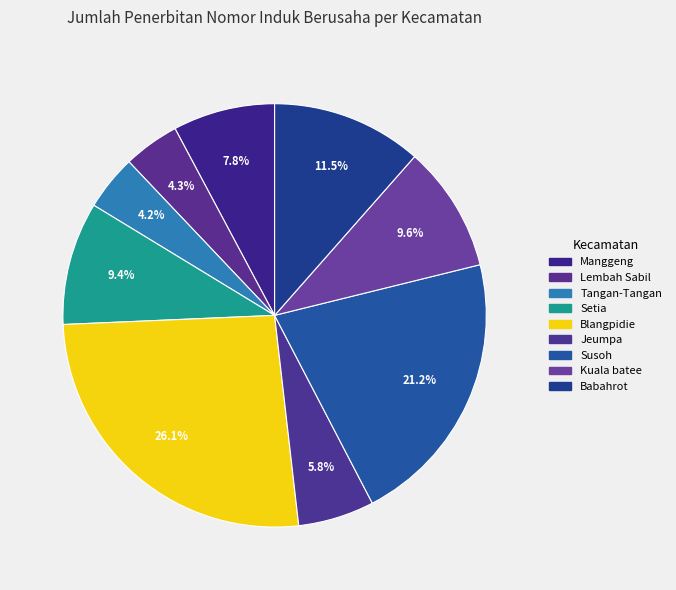

Is there any slice that represents more than half of the pie?

No